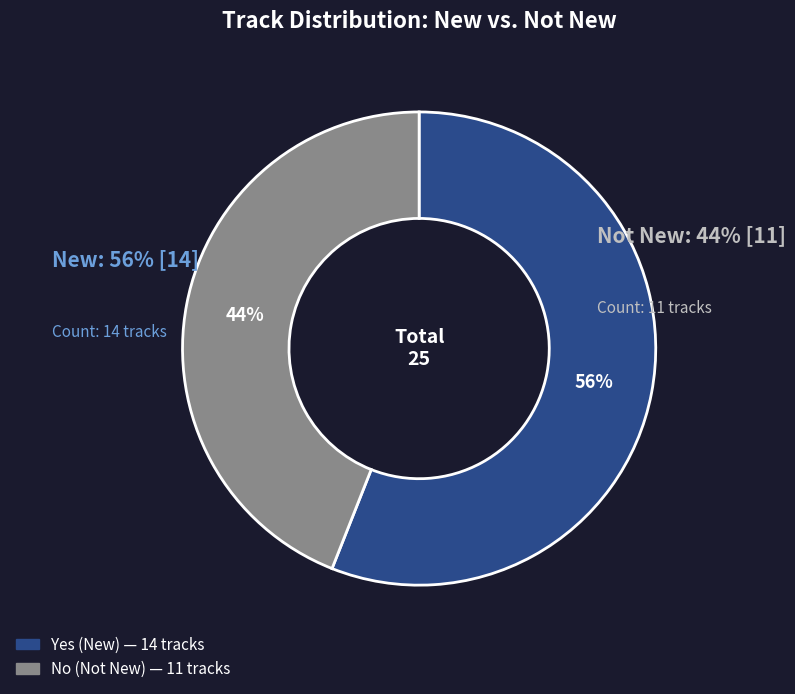

Rank the categories by value from highest to lowest.

Yes, No